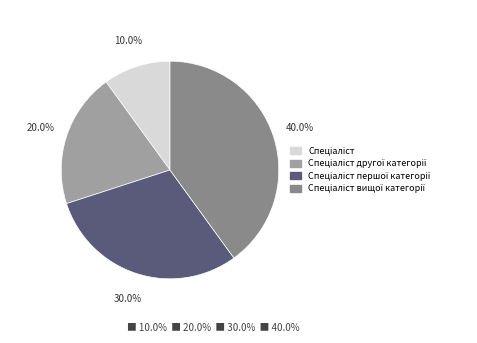

Count the number of slices in the pie.

4